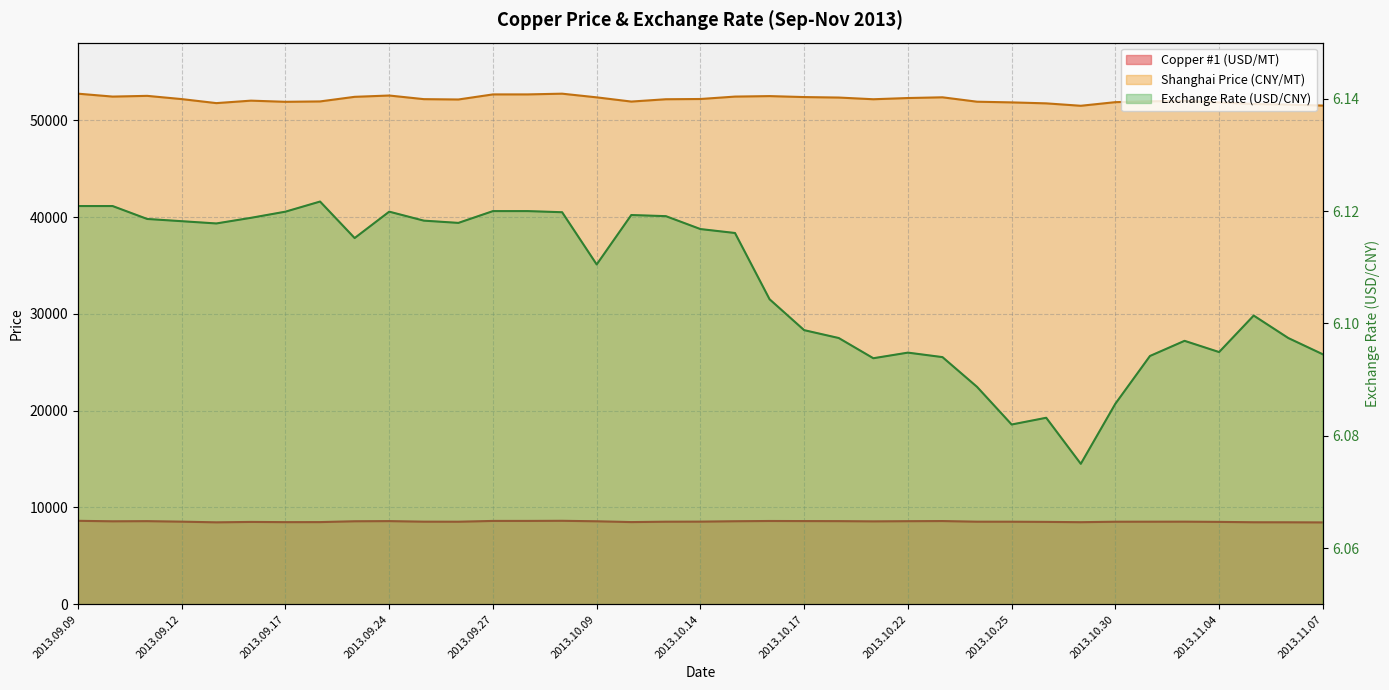

What is the average value of the Shanghai Price (CNY/MT) series?

52155.9